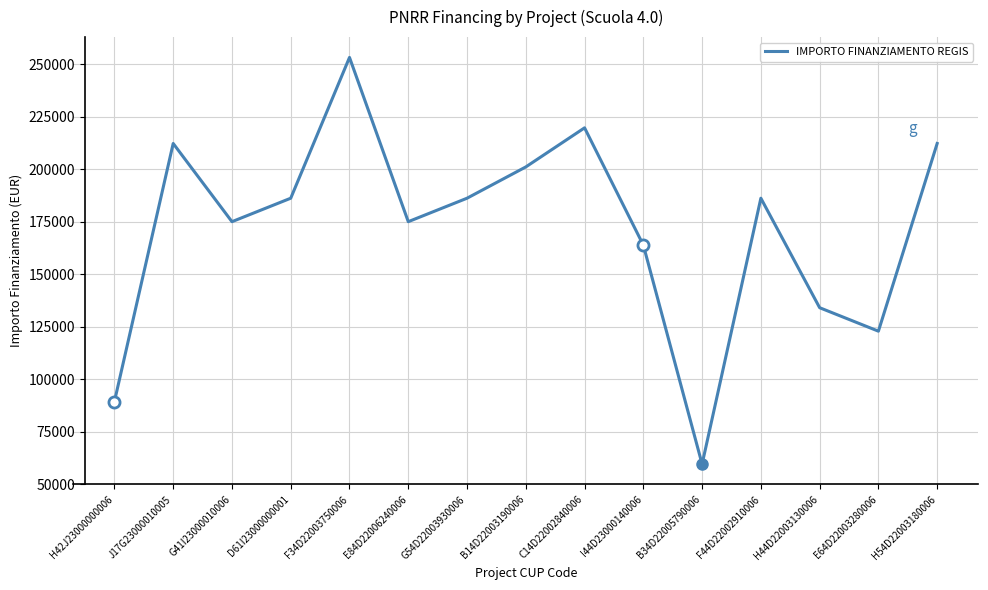

Reading right to left, extract all data points from this chart.

212371.5	122951.9	134129.4	186290.8	59613.0	163935.9	219823.1	201194.0	186290.8	175113.3	253355.4	186290.8	175113.3	212371.5	89419.6